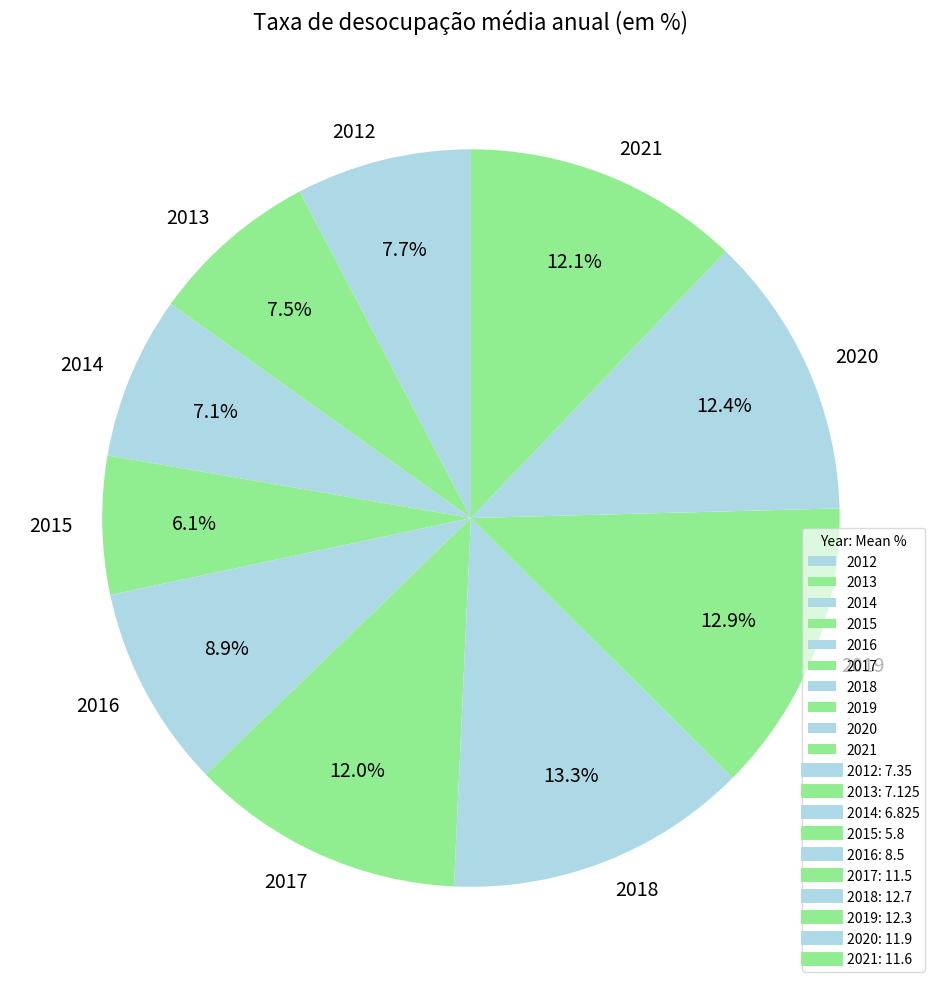

To the nearest percent, what is the difference between the 2014 and 2016 slice percentages?

2%